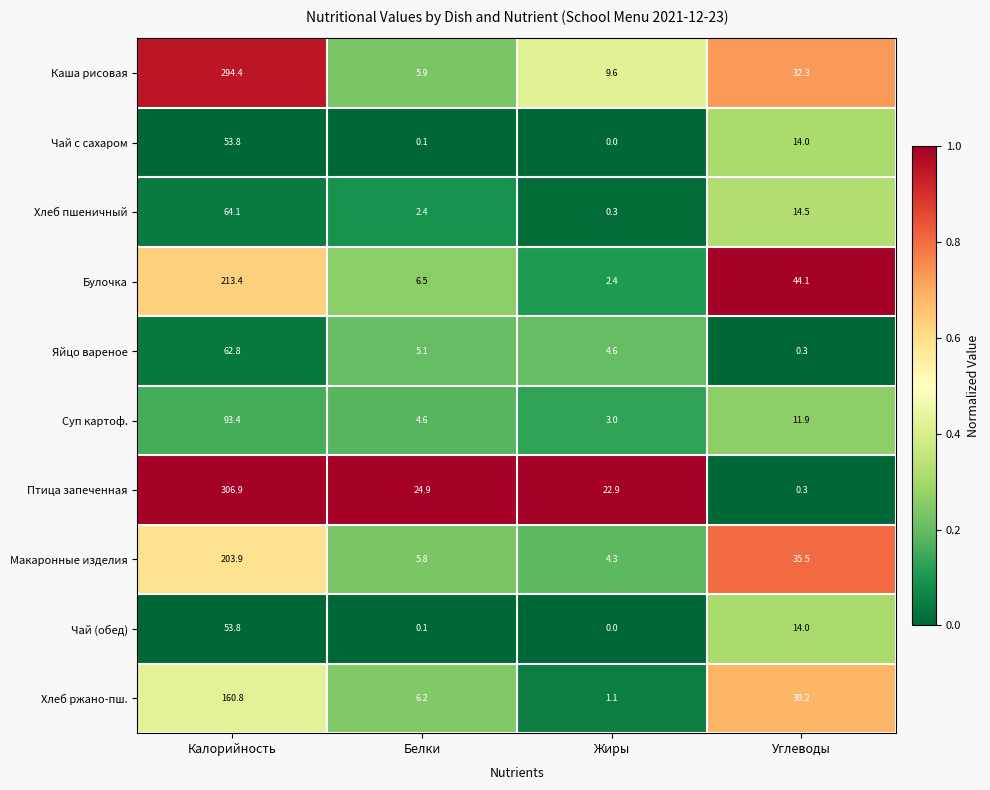

What is the total value across all series at Калорийность?

1507.3